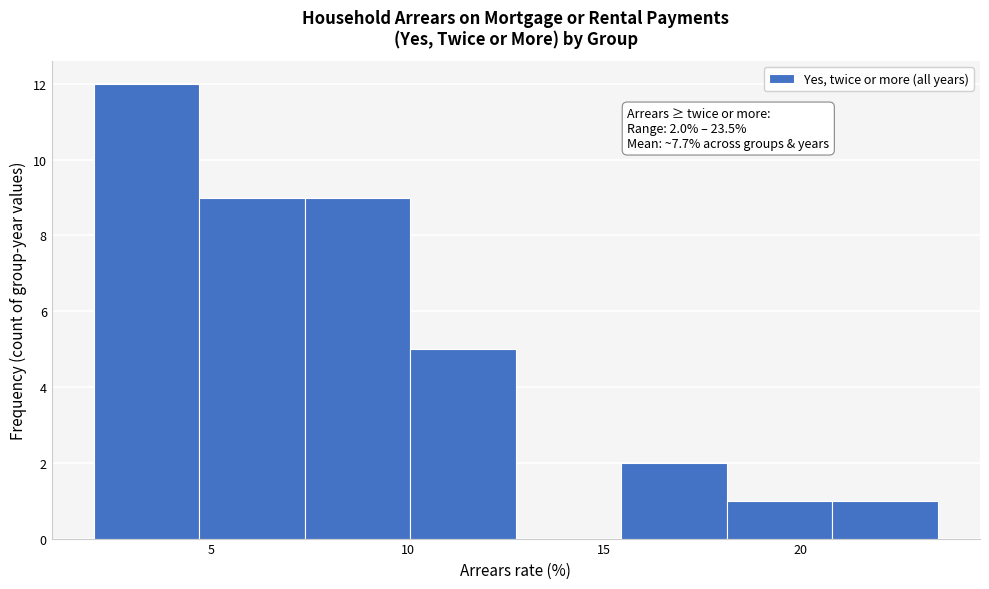

Over which range of the x-axis is the bar tallest?

2.0 to 4.5